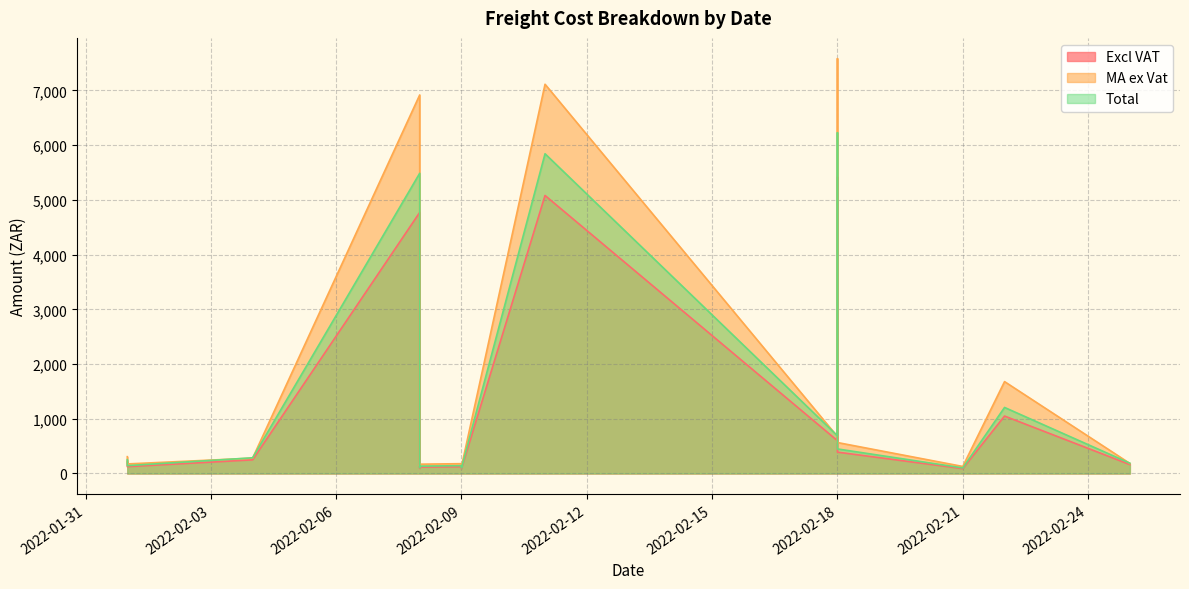

What is the smallest value displayed?

88.8